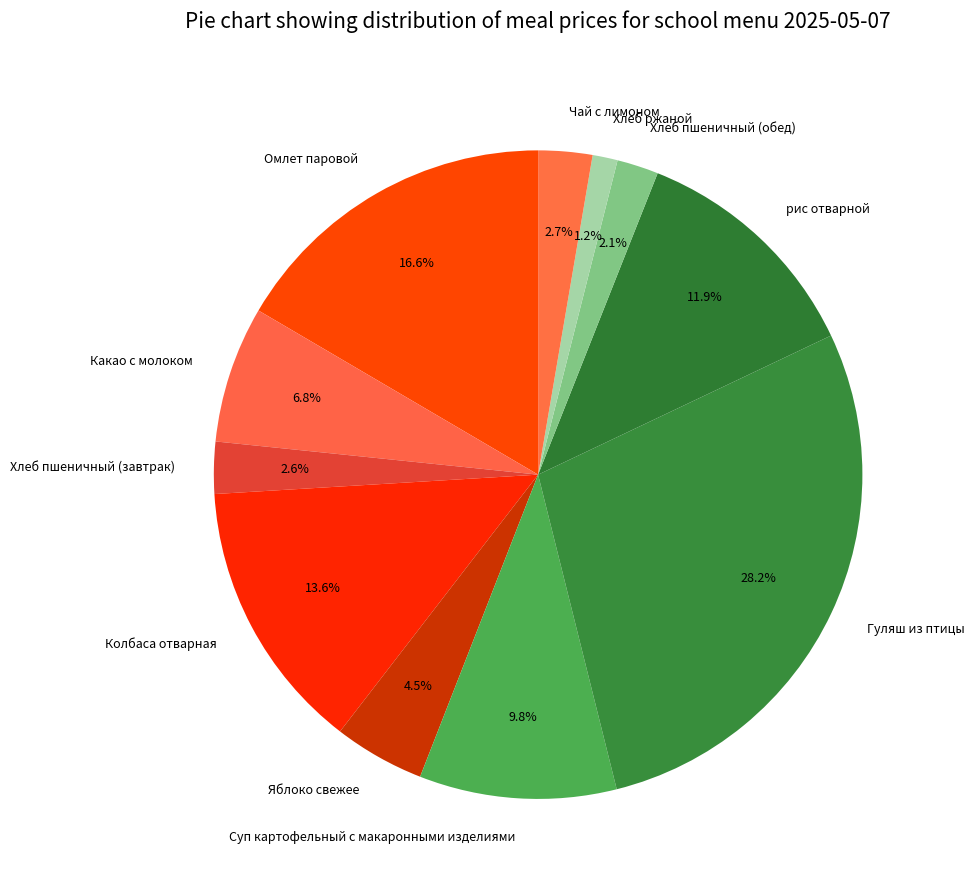

Approximately how many times larger is the value at Хлеб пшеничный (завтрак) compared to Какао с молоком?

0.4